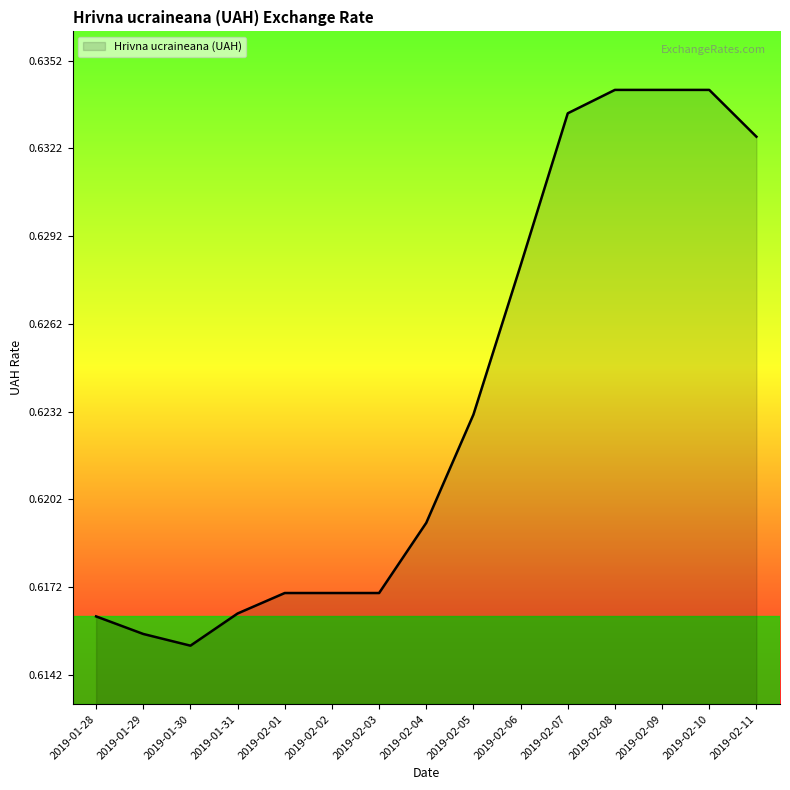

Between 2019-02-03 and 2019-01-31, which is larger?

2019-02-03